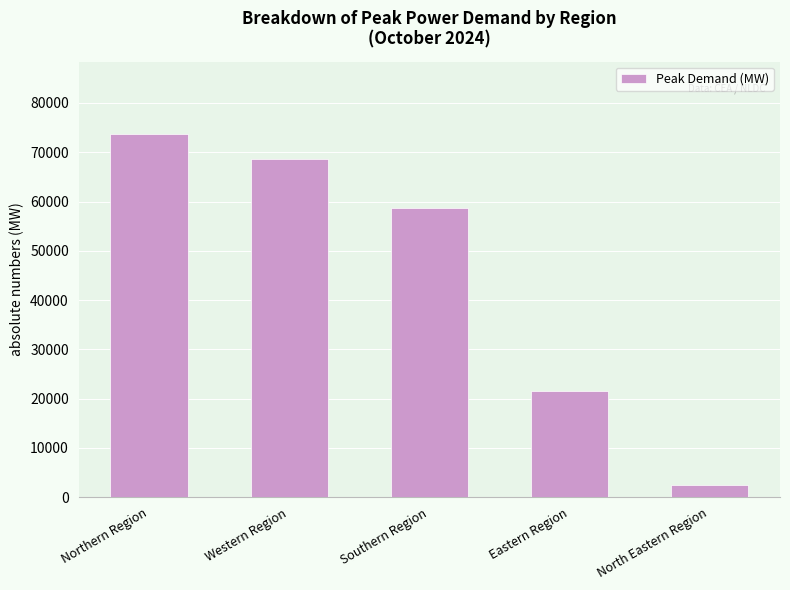

What is the difference between the maximum and minimum values?

71207.0